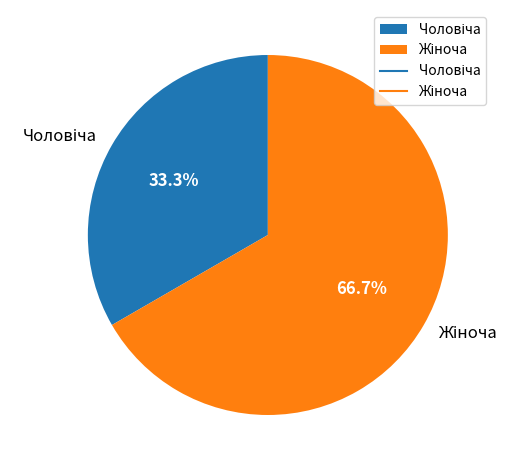

Is there a majority slice in this chart?

Yes